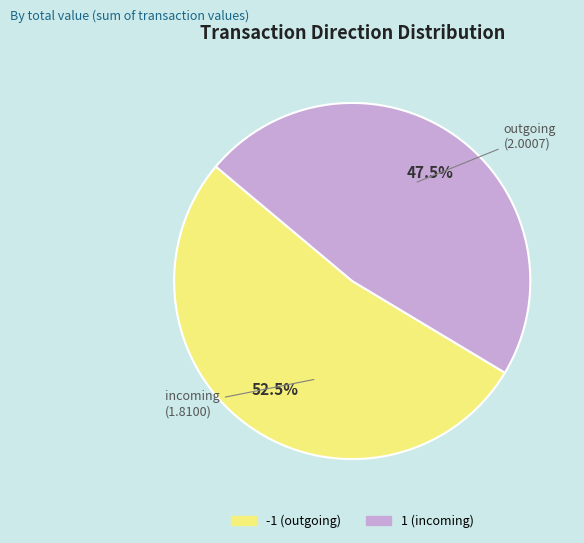

Approximately how many times larger is the value at -1 compared to 1?

1.1